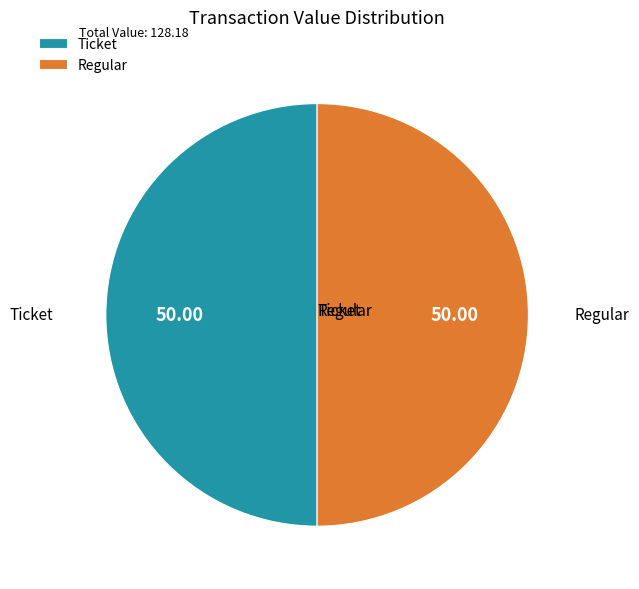

Is the sum of Regular and Ticket greater than half?

Yes